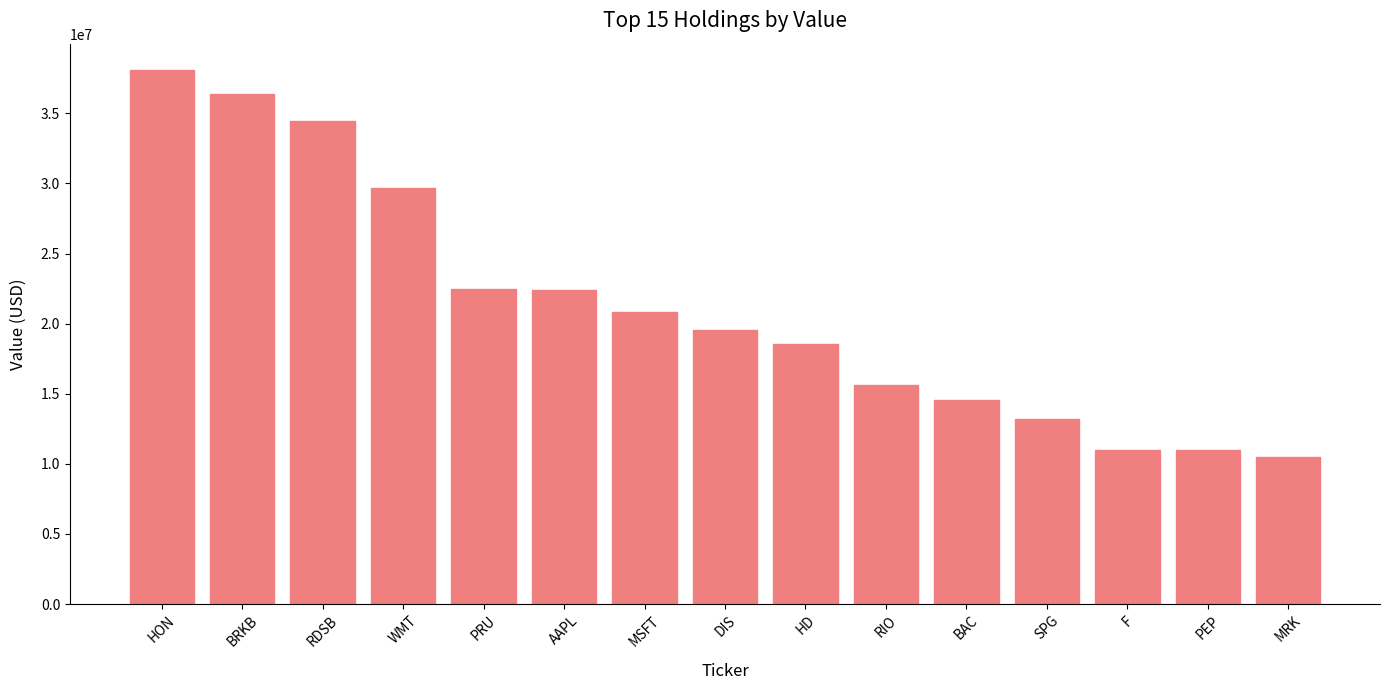

What is the value of the 15th bar from the left?

10523000